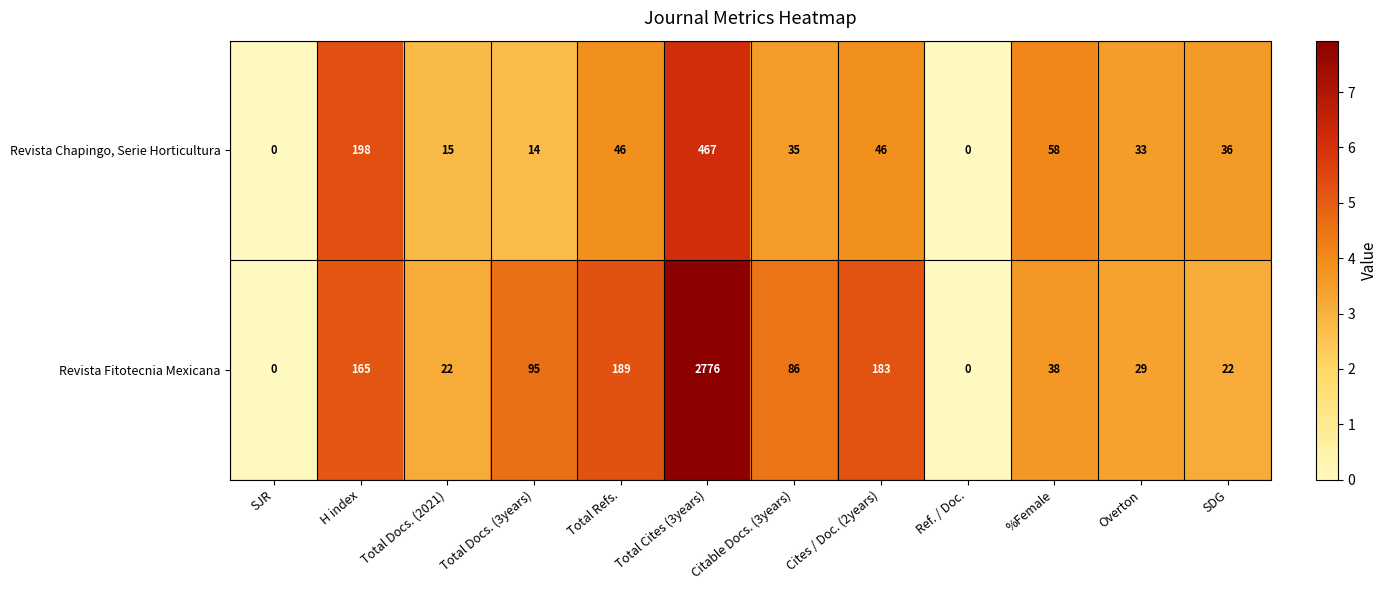

True or false: Revista Chapingo, Serie Horticultura has a value of 46 at Cites / Doc. (2years).

True